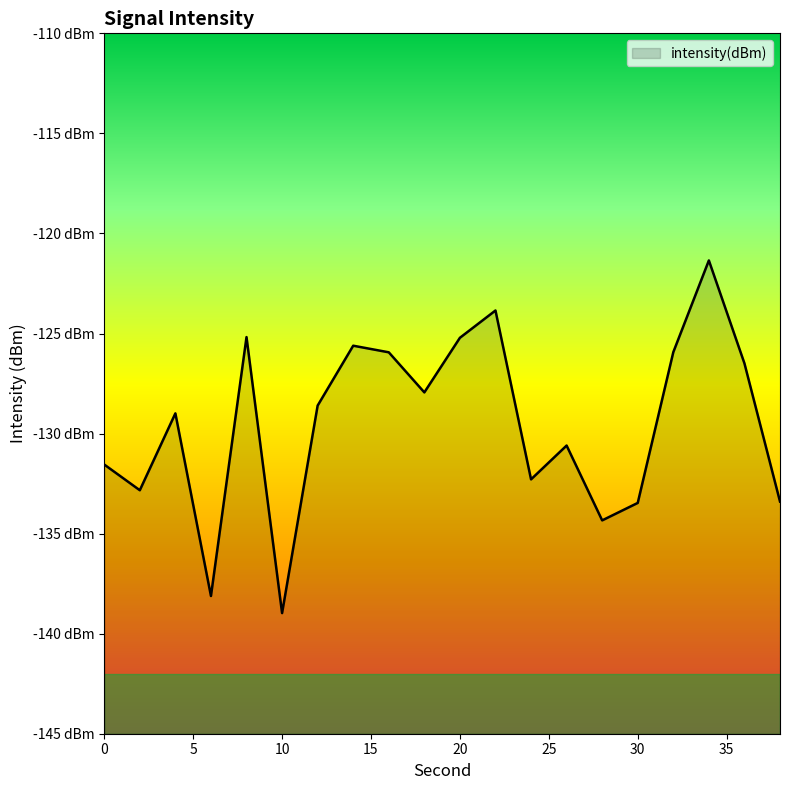

What is the difference between the maximum and second lowest values?

16.8